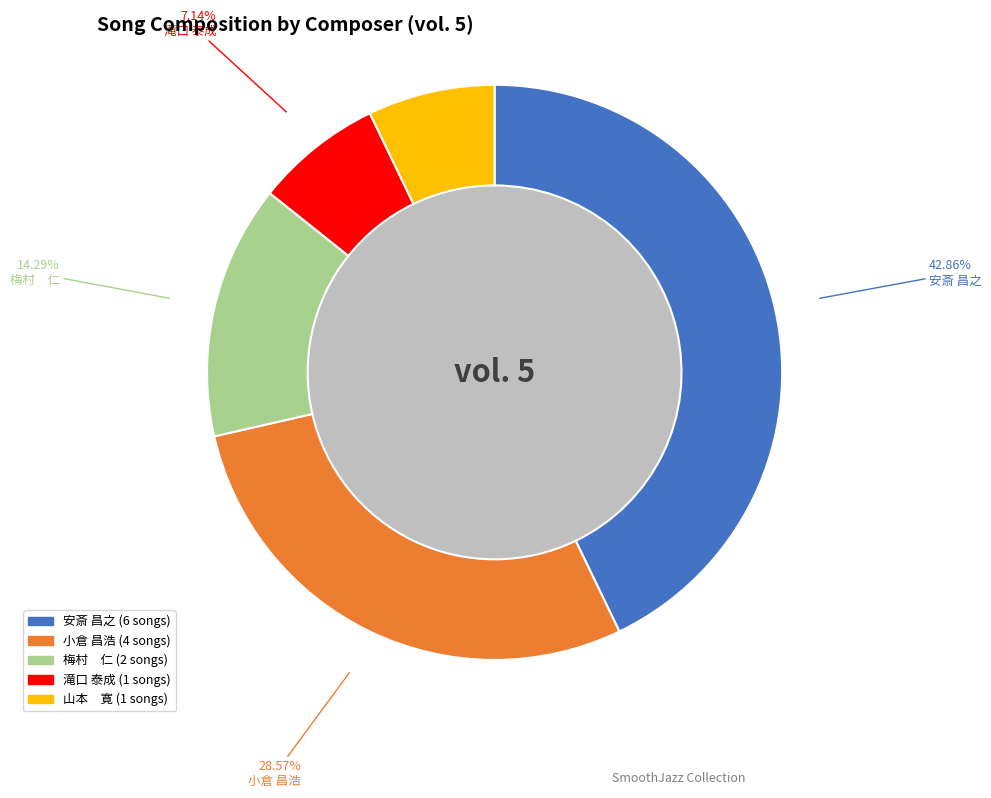

Which slice is the largest?

安斎 昌之